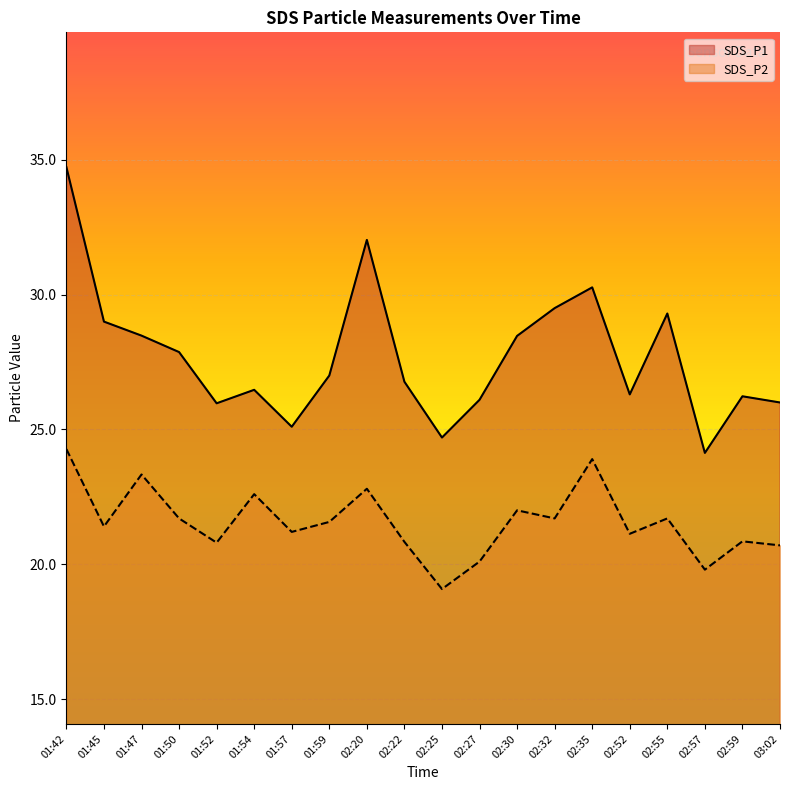

At which label does SDS_P1 reach its peak?

01:42